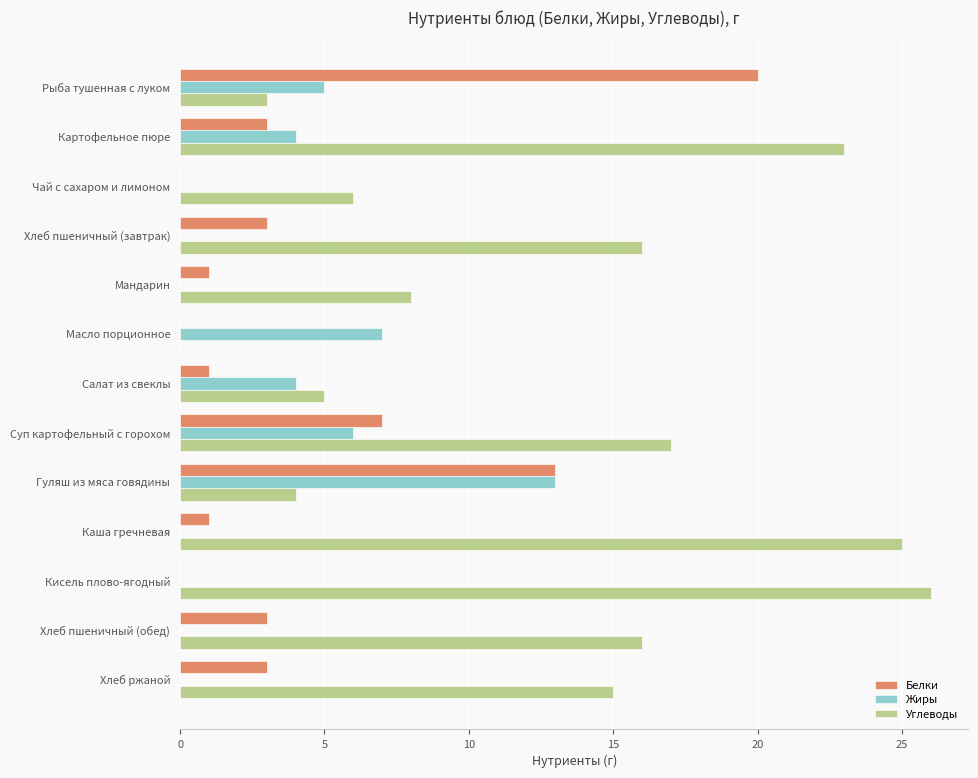

What is the sum of the Углеводы values at Картофельное пюре and Хлеб пшеничный (обед)?

39